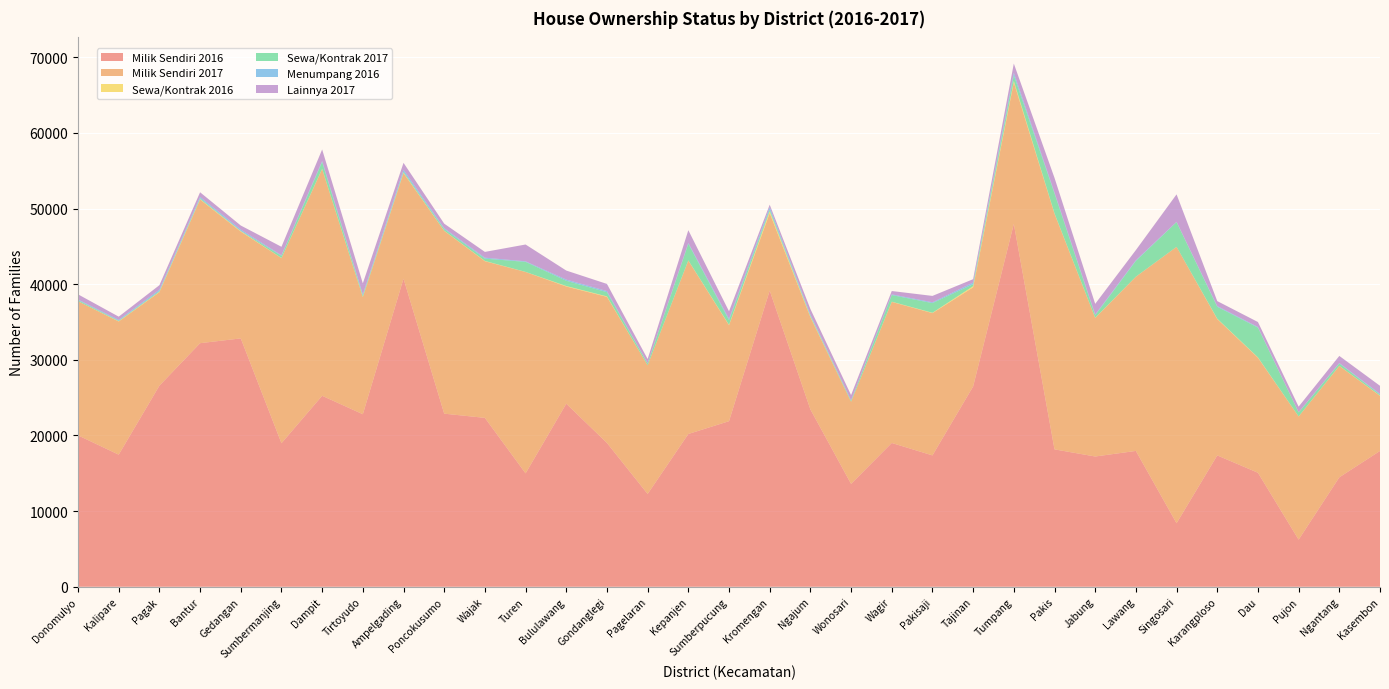

Reading right to left, transcribe all the data shown in this chart.

Milik Sendiri 2016: 17955	14468	6228	15072	17366	8398	17958	17220	18163	47972	26484	17366	19009	13599	23447	39156	21890	20196	12268	19014	24202	14992	22327	22884	40735	22809	25247	18974	32833	32200	26584	17464	20013
Milik Sendiri 2017: 7278	14722	16277	15207	18021	36532	23023	18315	31148	18704	13099	18808	18646	10850	12193	10233	12679	22920	17007	19309	15489	26618	20710	24163	13943	15475	29969	24469	14116	18989	12357	17601	17729
Sewa/Kontrak 2016: 34	15	14	45	49	3	13	24	47	183	152	47	30	5	71	256	57	26	4	65	64	13	37	27	54	37	33	17	60	48	50	34	12
Sewa/Kontrak 2017: 136	314	530	3937	1574	3271	2078	332	2639	753	267	1276	875	135	122	211	622	2198	224	553	695	1326	302	217	133	179	910	286	39	125	99	65	137
Menumpang 2016: 92	59	30	80	94	35	86	95	111	347	207	109	94	55	143	310	172	112	37	146	156	72	126	111	257	147	123	83	171	169	175	113	82
Lainnya 2017: 1071	939	734	656	660	3634	1351	1415	1946	1205	452	843	442	698	750	342	997	1686	570	945	1195	2223	765	599	918	1462	1526	1114	536	619	601	430	685